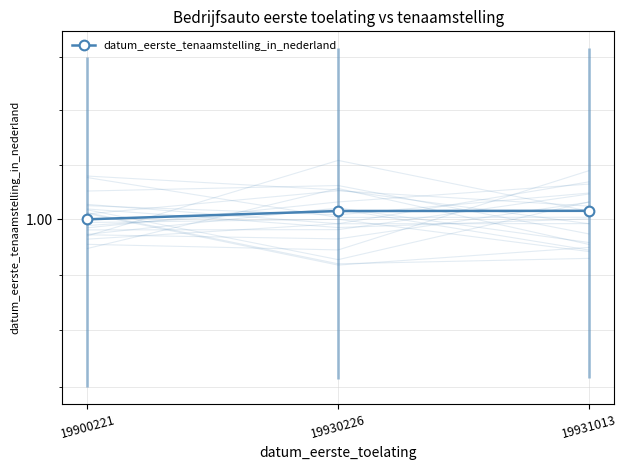

Rank the categories by value from lowest to highest.

19900221, 19930226, 19931013